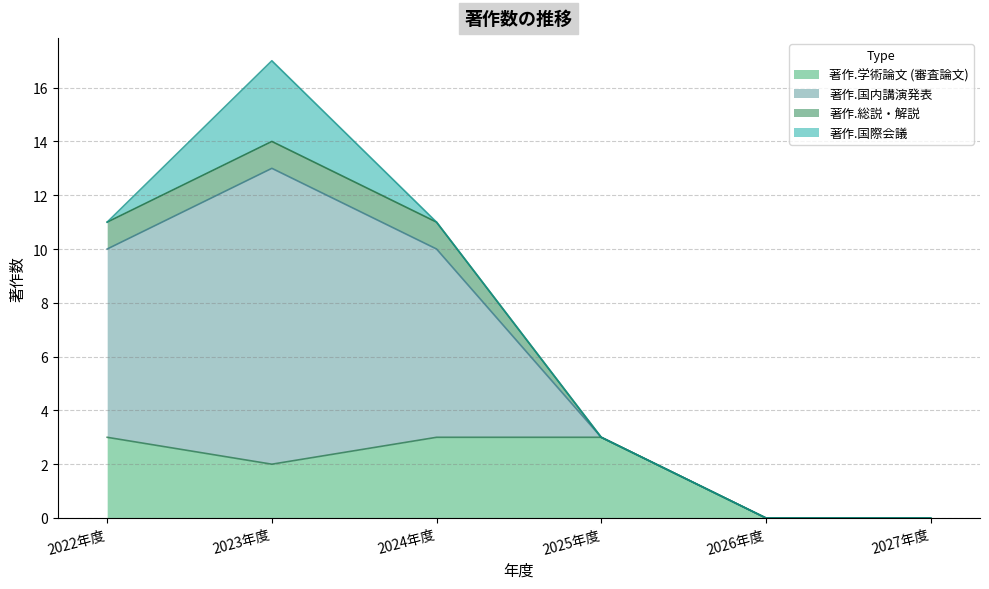

True or false: 著作.学術論文 (審査論文) and 著作.国内講演発表 intersect in this chart.

False